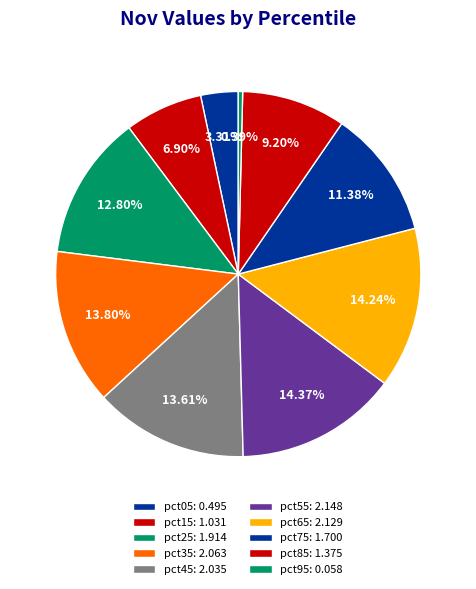

Count the number of slices in the pie.

10